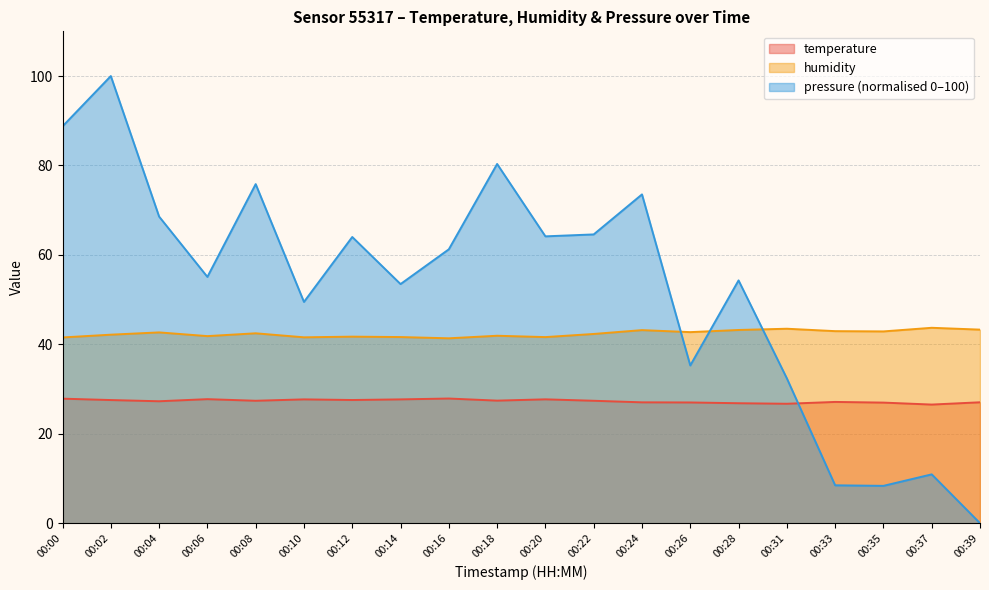

List the series in order of their peak value, lowest first.

temperature, humidity, pressure (normalised 0–100)